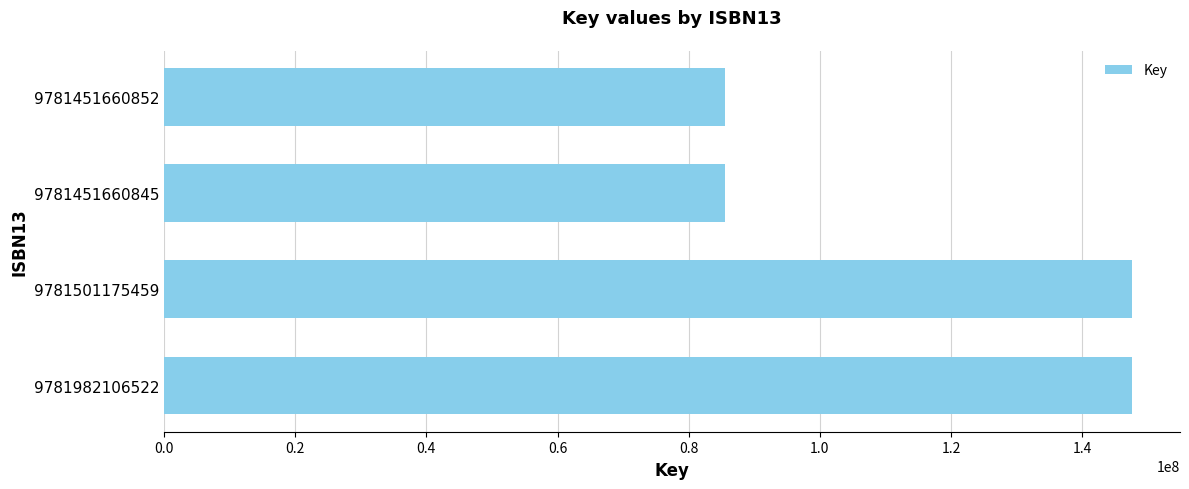

What is the change in value from 9781501175459 to 9781451660852?

-61931419